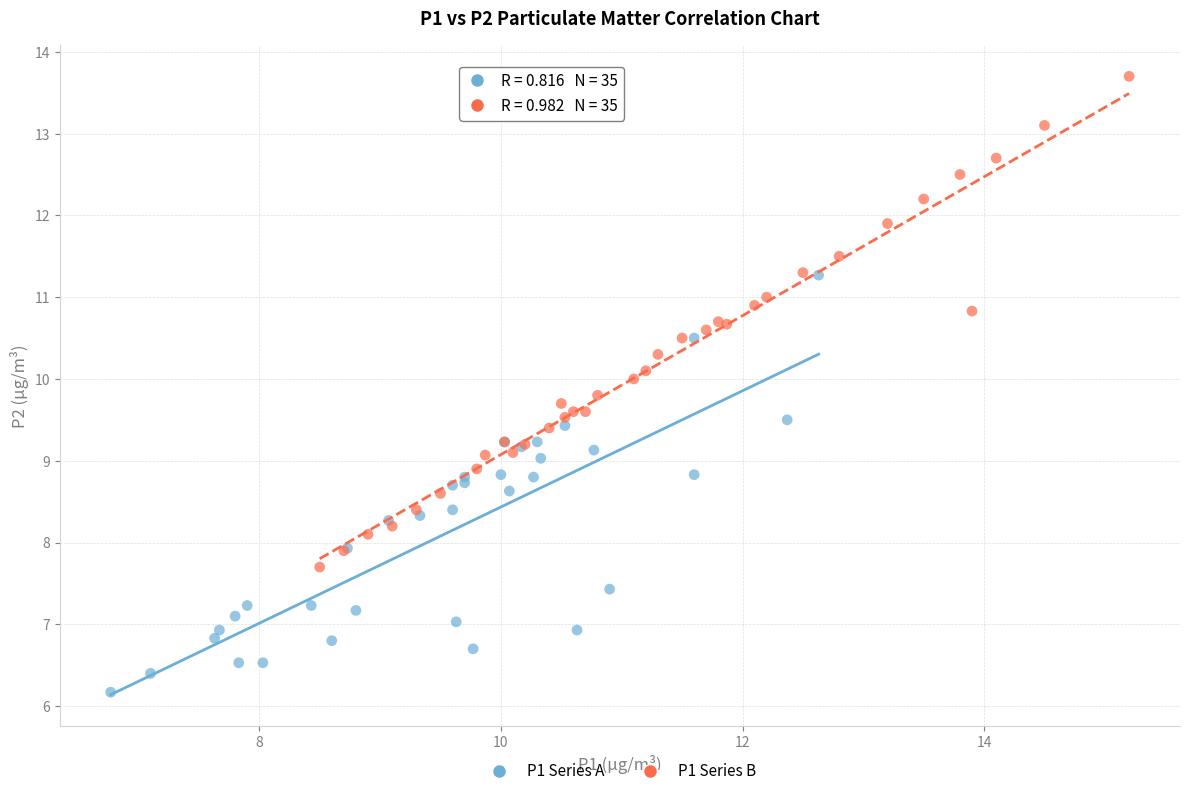

Which series reaches the maximum Y coordinate?

P1 Series B